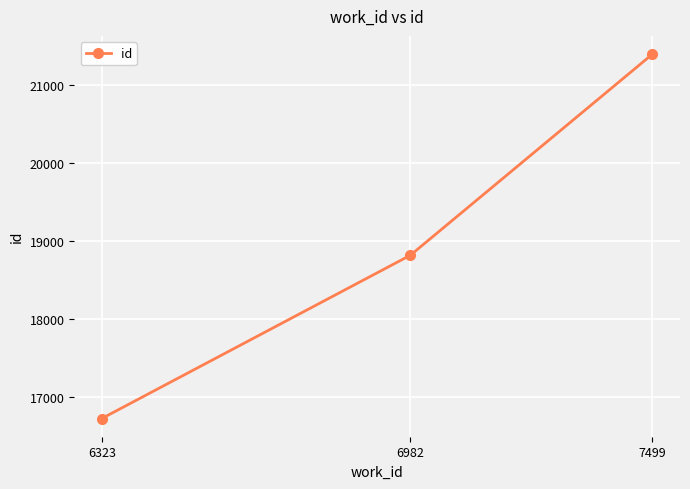

Count the number of categories in the chart.

3